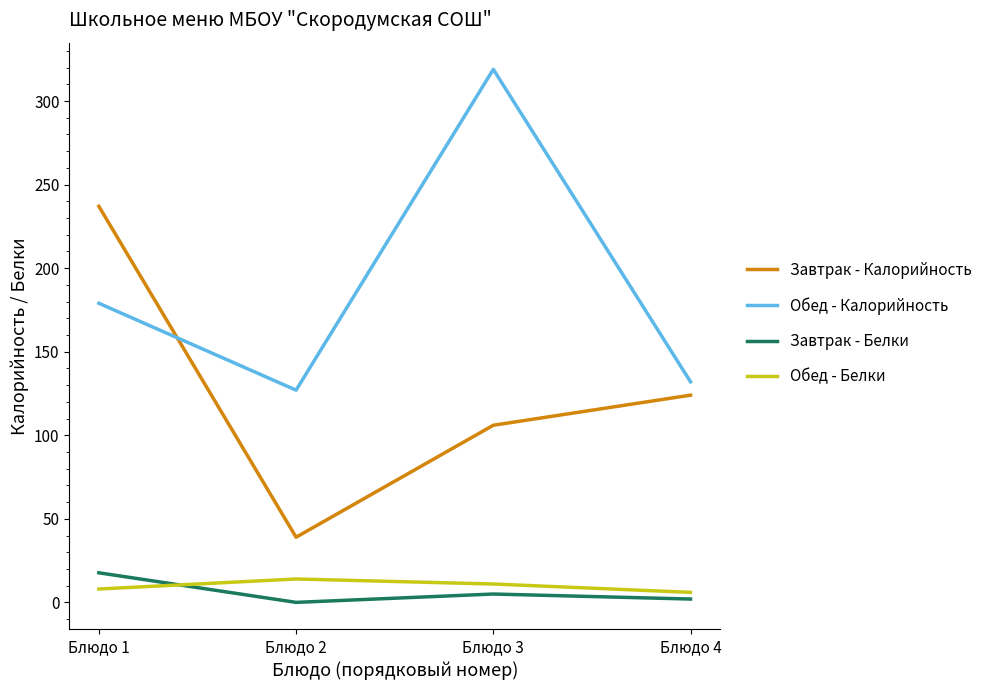

Rank the series at Блюдо 1 from highest to lowest value.

Завтрак - Калорийность, Обед - Калорийность, Завтрак - Белки, Обед - Белки